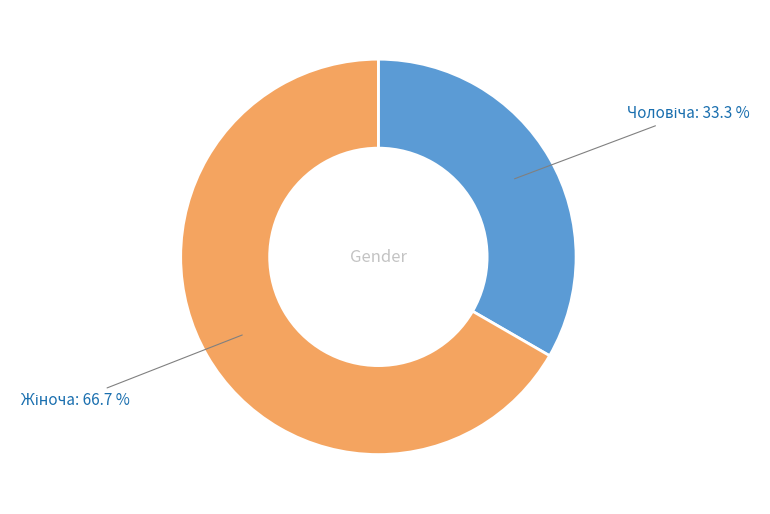

Is there a majority slice in this chart?

Yes